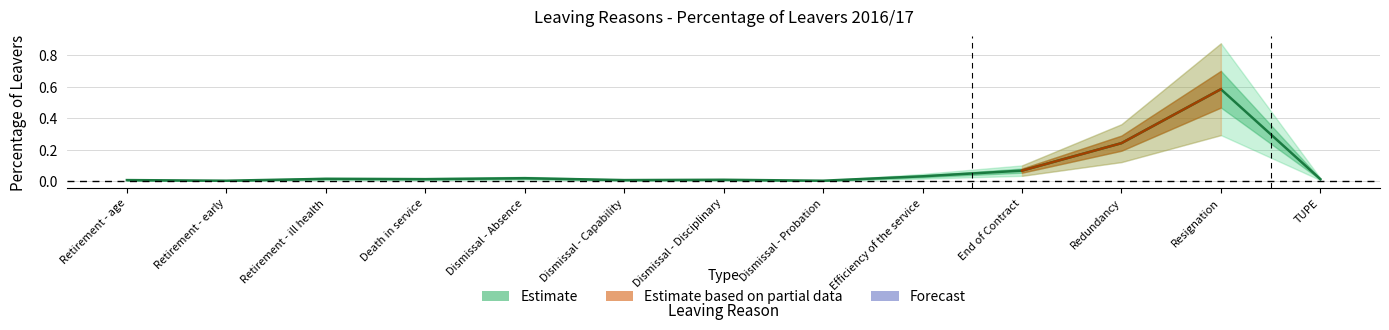

Which label corresponds to the largest value in the chart?

Resignation